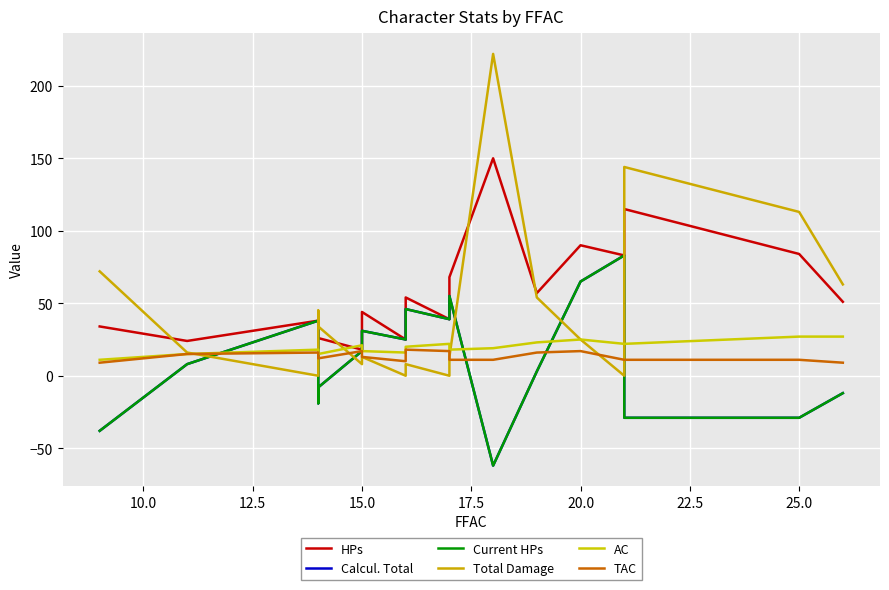

Where is Calcul. Total nearest to the value 10?

10.0